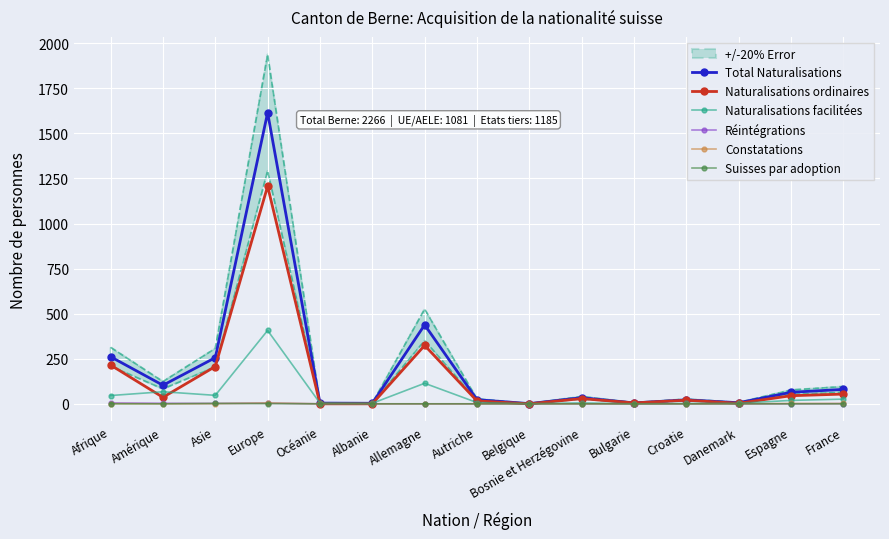

Reading left to right, extract all data points from this chart.

Total Naturalisations: Afrique=261	Amérique=103	Asie=256	Europe=1615	Océanie=4	Albanie=3	Allemagne=438	Autriche=23	Belgique=1	Bosnie et Herzégovine=34	Bulgarie=5	Croatie=22	Danemark=6	Espagne=64	France=80
Naturalisations ordinaires: Afrique=215	Amérique=36	Asie=207	Europe=1207	Océanie=0	Albanie=0	Allemagne=324	Autriche=16	Belgique=0	Bosnie et Herzégovine=29	Bulgarie=5	Croatie=20	Danemark=3	Espagne=45	France=54
Naturalisations facilitées: Afrique=46	Amérique=67	Asie=47	Europe=407	Océanie=4	Albanie=3	Allemagne=114	Autriche=7	Belgique=1	Bosnie et Herzégovine=5	Bulgarie=0	Croatie=2	Danemark=3	Espagne=19	France=26
Réintégrations: Afrique=5	Amérique=3	Asie=2	Europe=3	Océanie=0	Albanie=0	Allemagne=0	Autriche=0	Belgique=0	Bosnie et Herzégovine=0	Bulgarie=0	Croatie=0	Danemark=0	Espagne=0	France=1
Constatations: Afrique=1	Amérique=0	Asie=1	Europe=5	Océanie=0	Albanie=0	Allemagne=0	Autriche=0	Belgique=0	Bosnie et Herzégovine=0	Bulgarie=0	Croatie=0	Danemark=0	Espagne=2	France=2
Suisses par adoption: Afrique=0	Amérique=0	Asie=2	Europe=1	Océanie=0	Albanie=0	Allemagne=0	Autriche=0	Belgique=0	Bosnie et Herzégovine=0	Bulgarie=0	Croatie=0	Danemark=0	Espagne=0	France=0